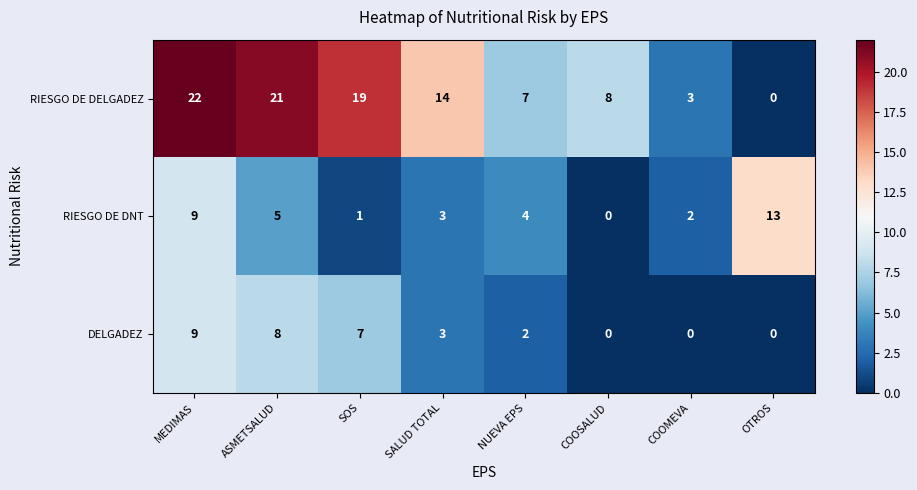

How many values in the RIESGO DE DELGADEZ series are below 14?

4